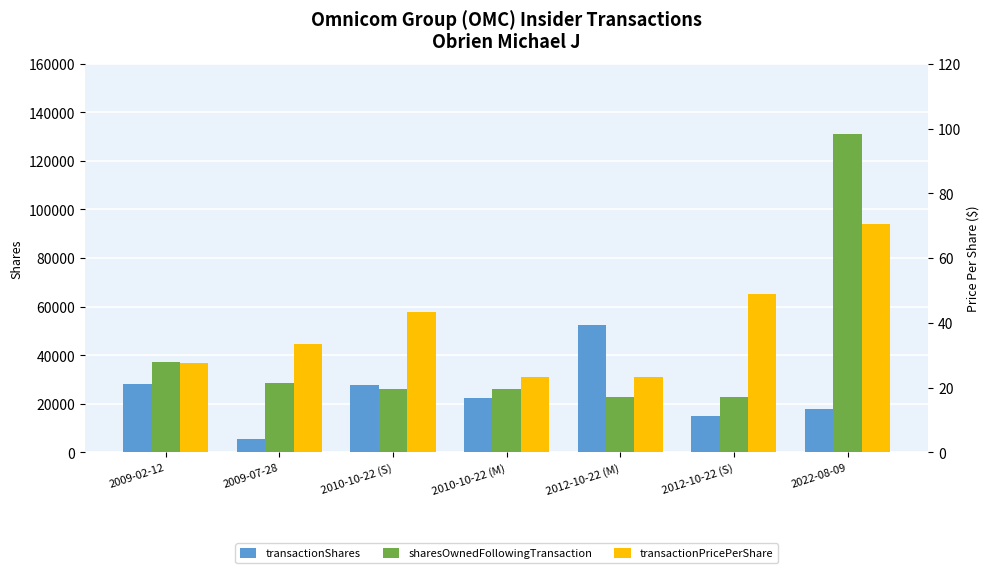

What is the difference between the highest and lowest values at 2010-10-22 (M)?

25894.6